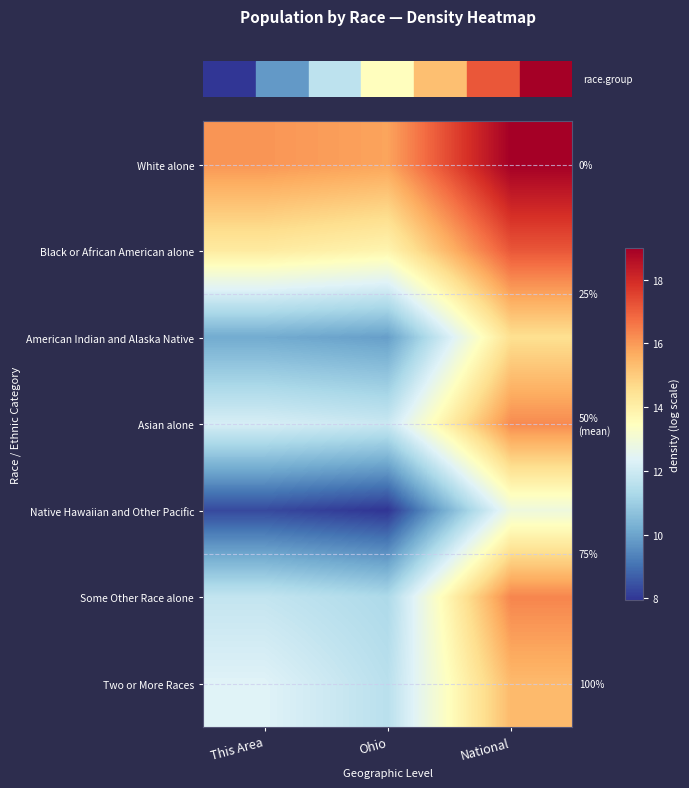

What is the difference between the row_6 values at This Area and Ohio?

0.8